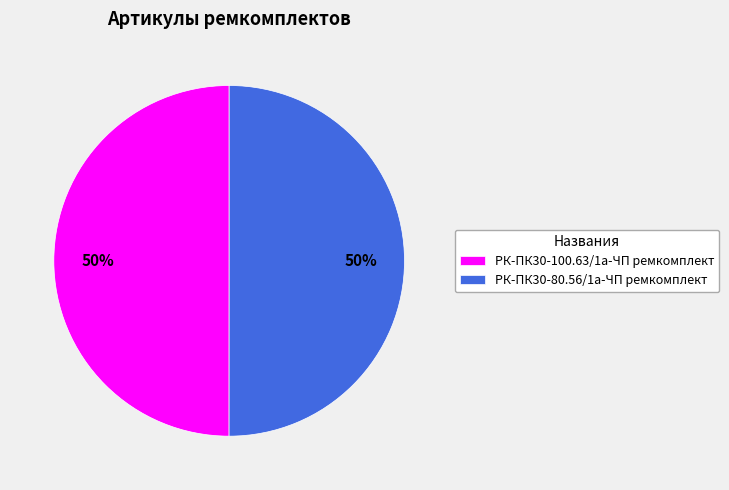

To the nearest percent, what percentage of the pie is РК-ПК30-80.56/1а-ЧП ремкомплект?

50%